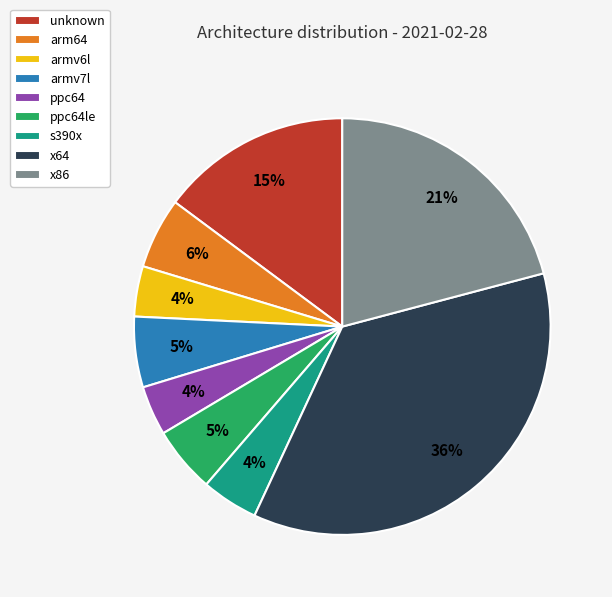

To the nearest percent, what is the difference between the largest and smallest slice percentages?

32%